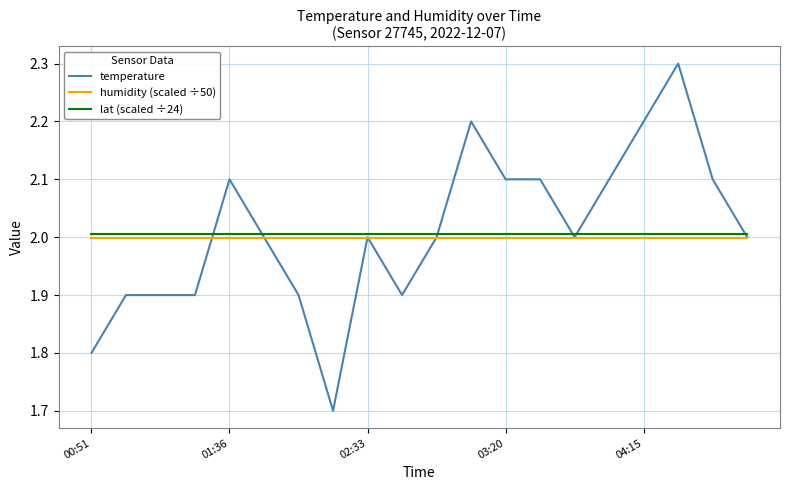

True or false: lat (scaled ÷24) and humidity (scaled ÷50) cross at least once.

False